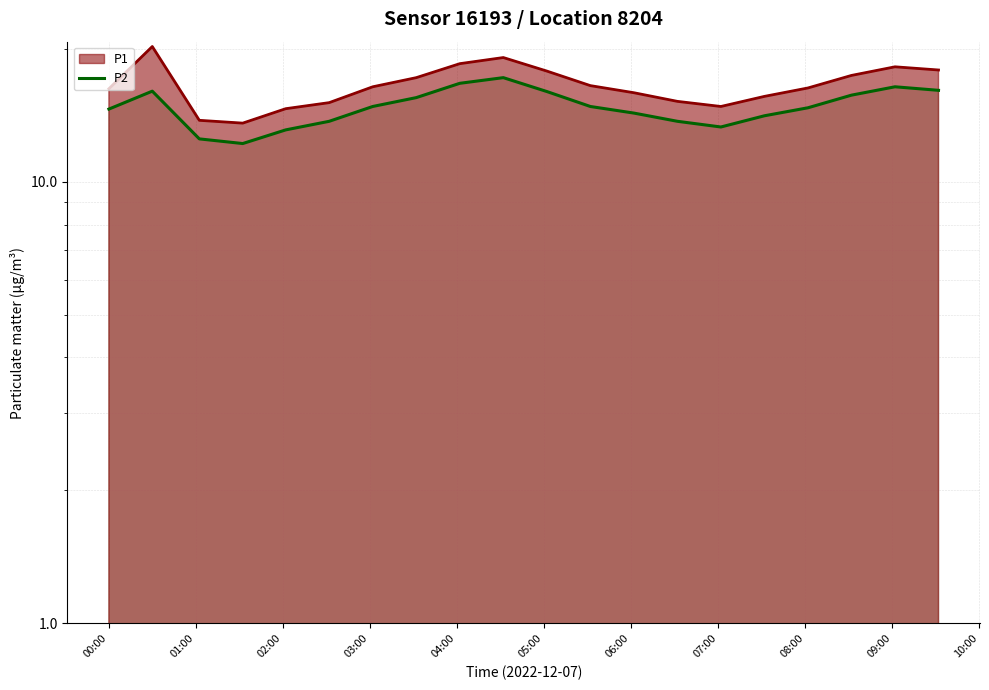

How many lines are shown in the chart?

1